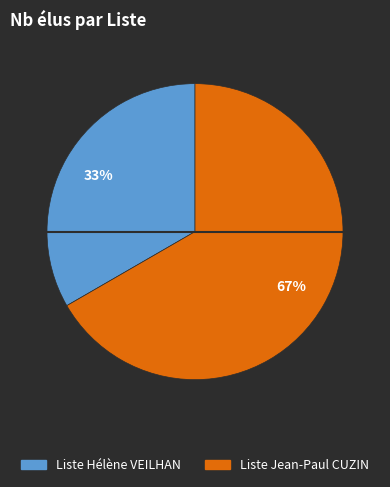

Is it true that Liste Jean-Paul CUZIN is 67% of the pie?

True